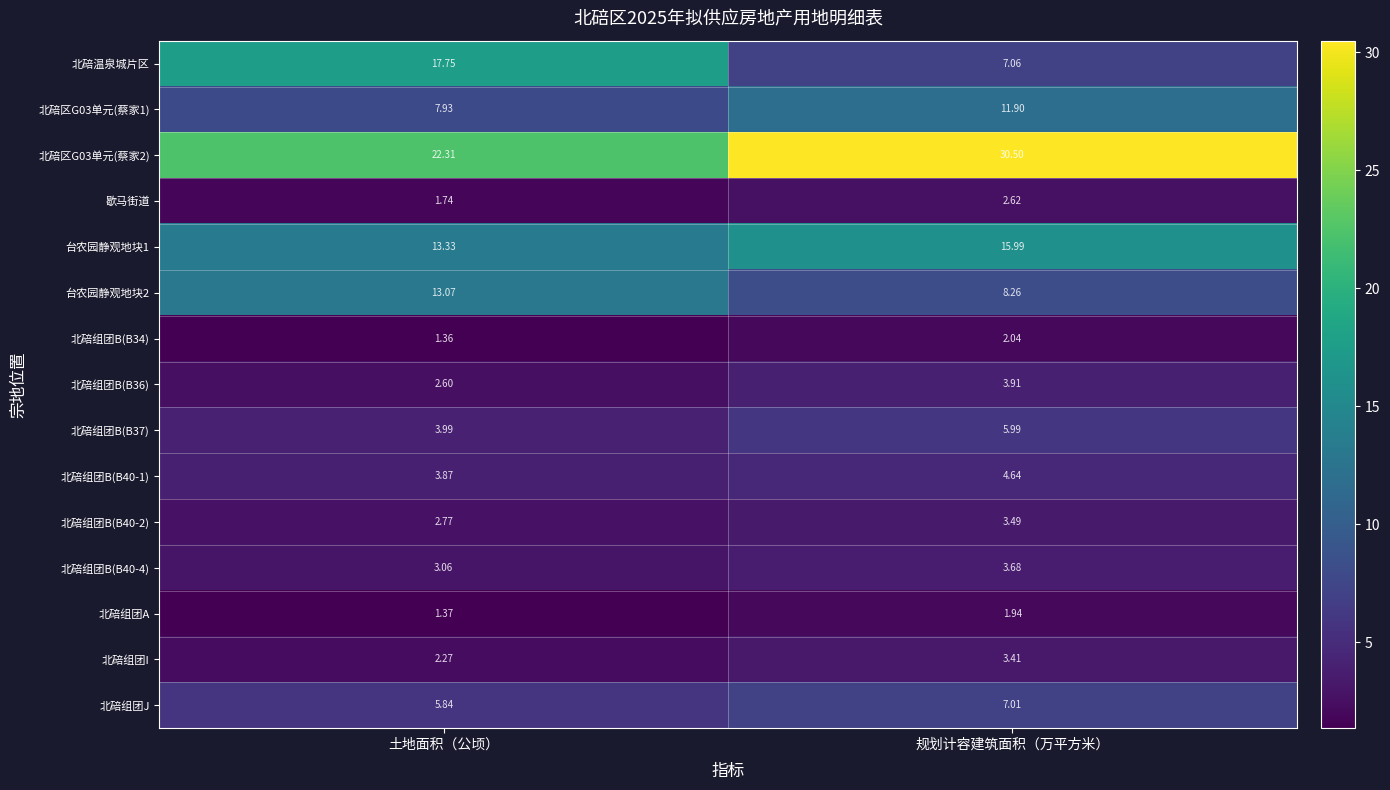

Which series has the largest total across all categories?

北碚区G03单元(蔡家2)